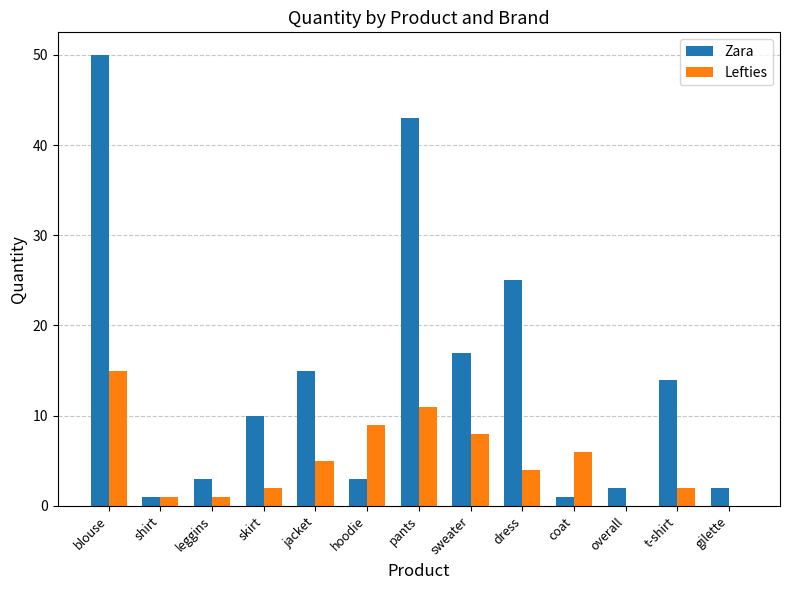

The value of Zara at jacket is 15. True or false?

True